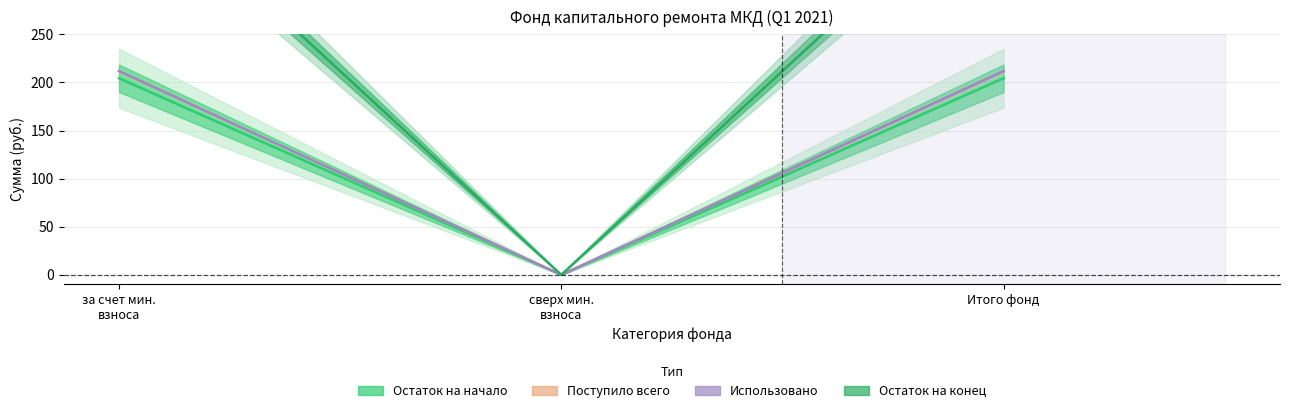

What is the spread (max minus min) of values at Итого фонд?

219.3